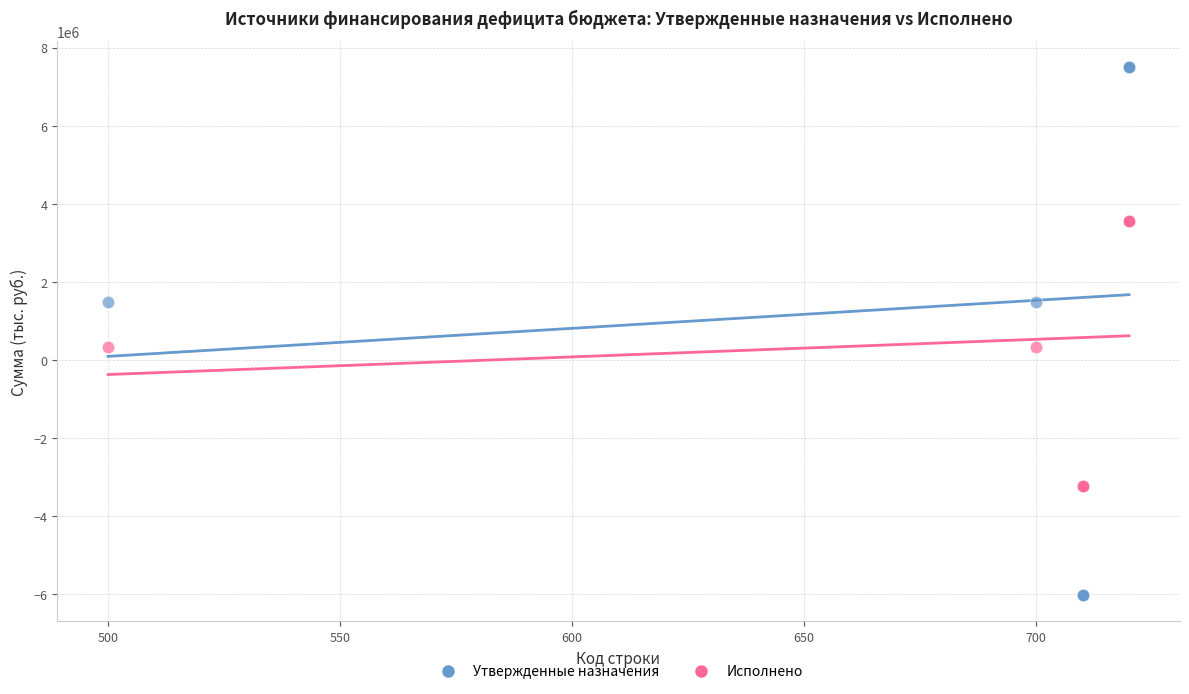

What are all the series names shown in the legend?

Утвержденные назначения, Исполнено